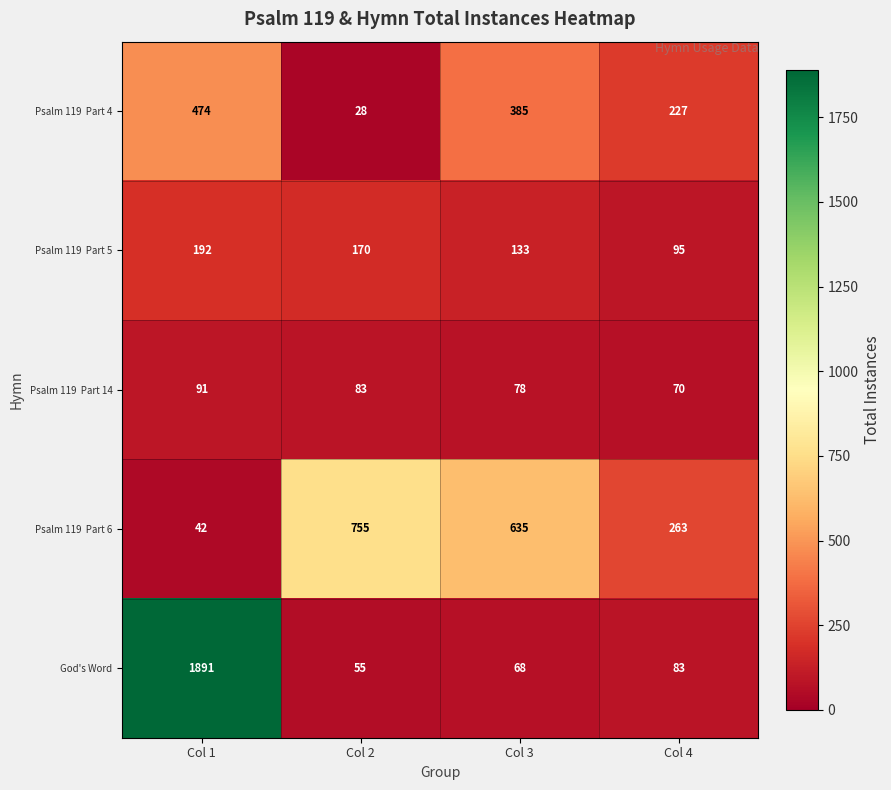

Which series changed the most between Col 1 and Col 3?

God's Word